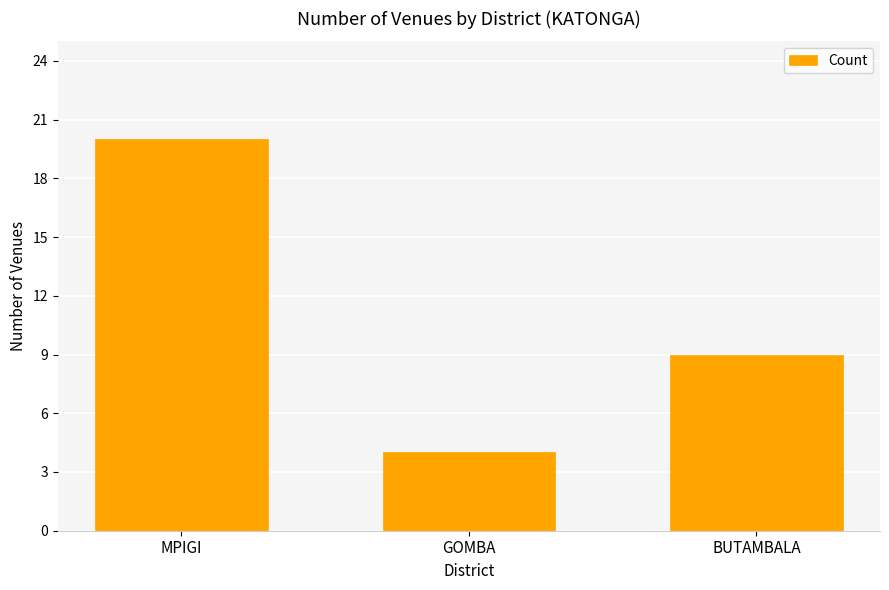

Where is the data nearest to the value 12?

BUTAMBALA